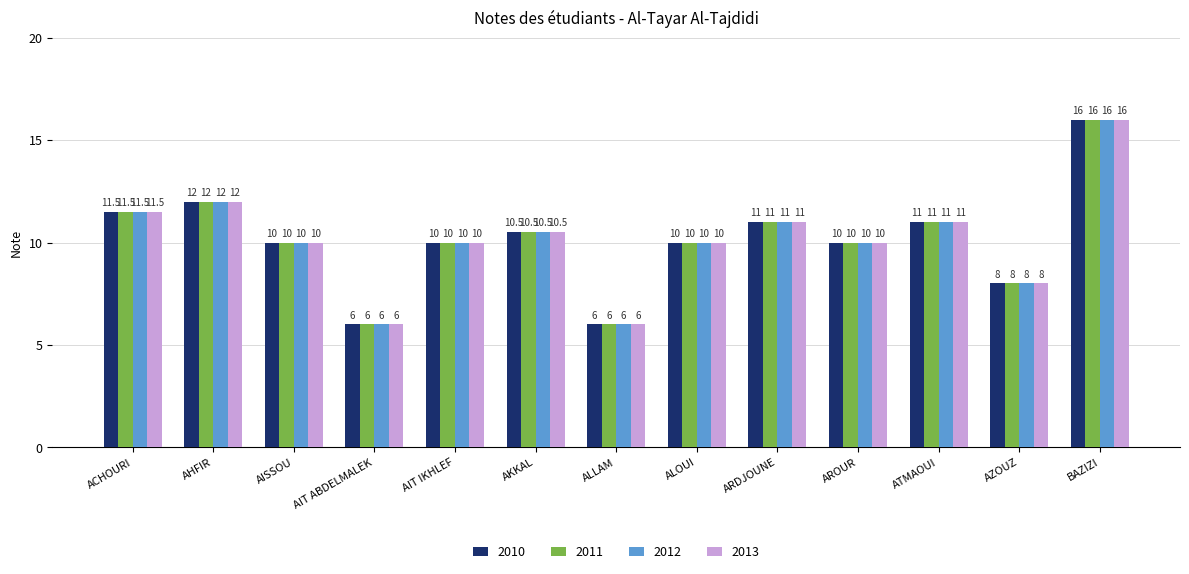

What is the smallest value displayed?

6.0